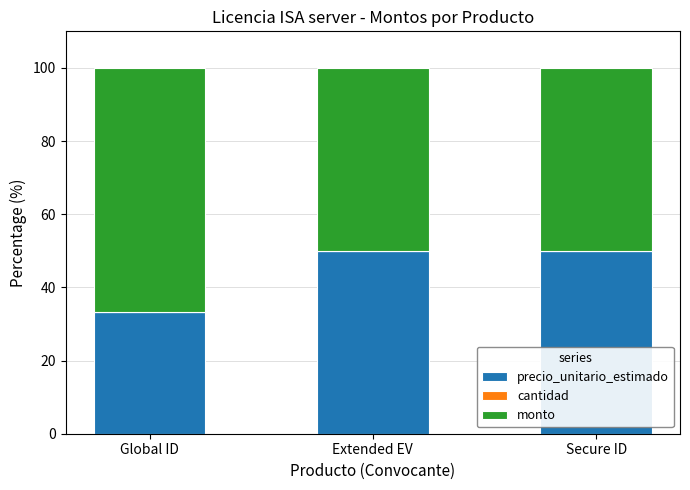

Is it true that precio_unitario_estimado equals 65.8 at Secure ID?

False